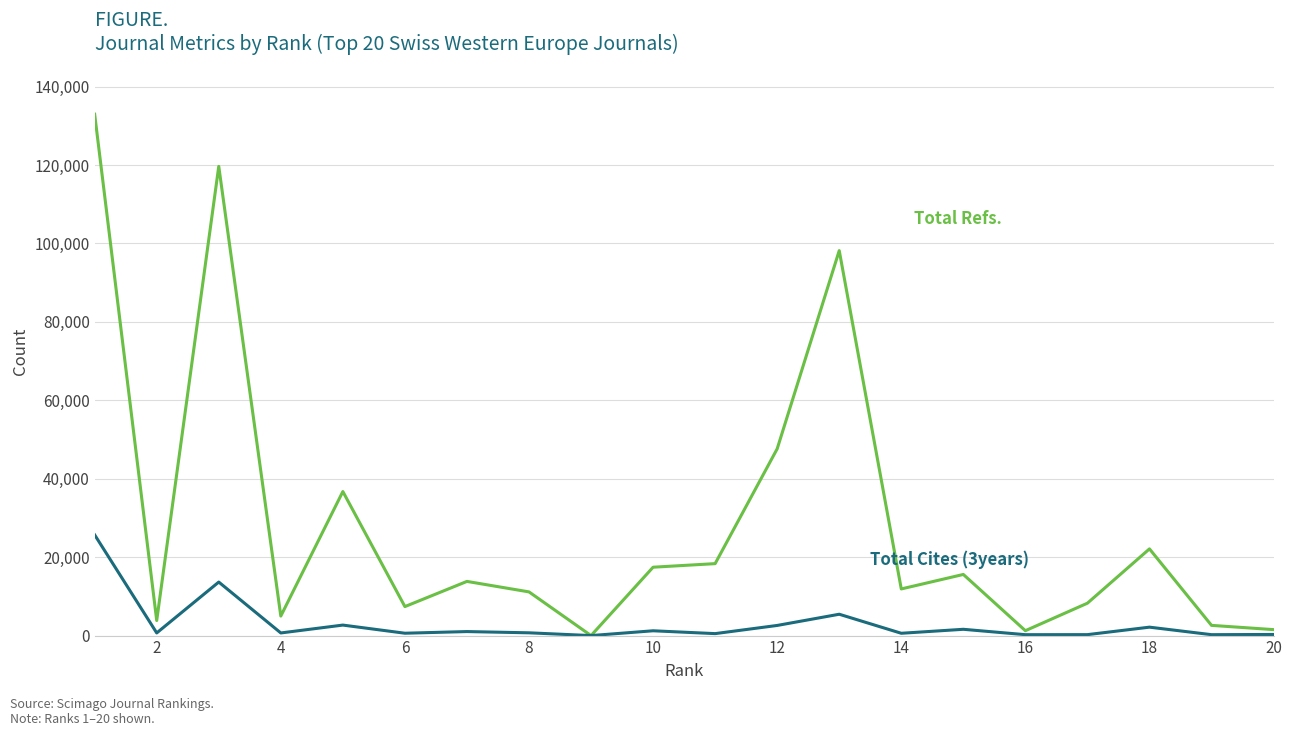

What is the maximum value shown in the chart?

132974